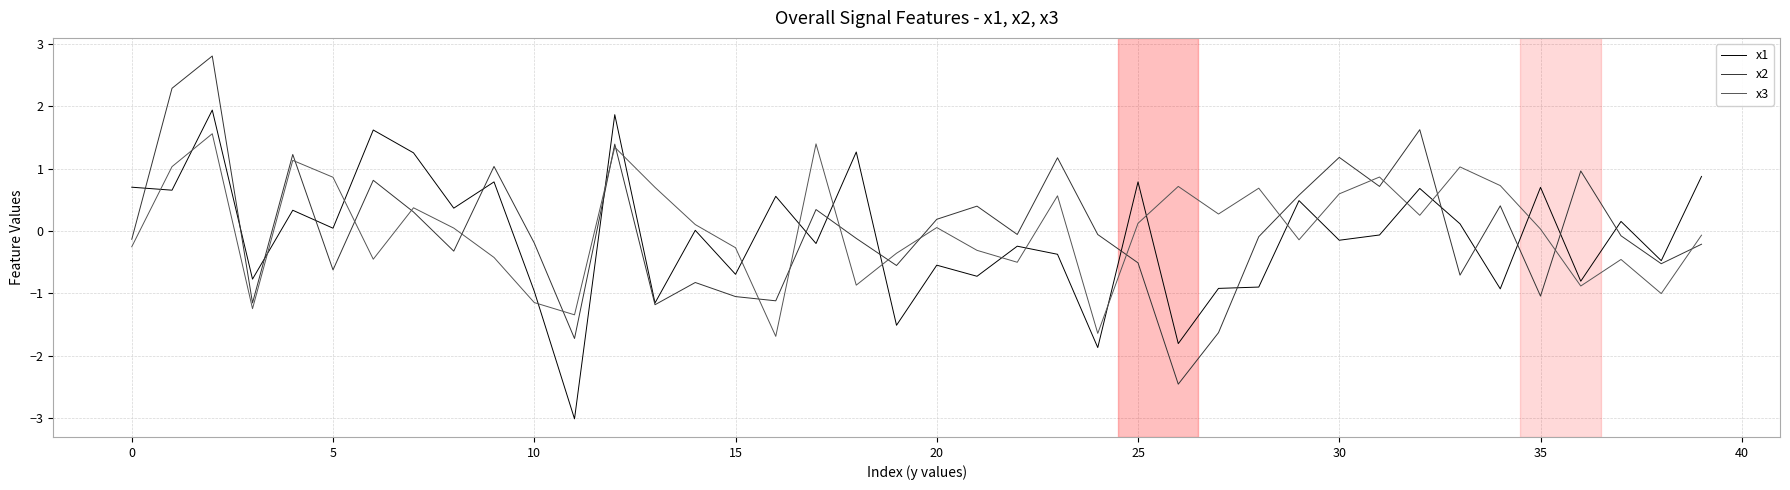

Which series has the widest spread of values?

x2